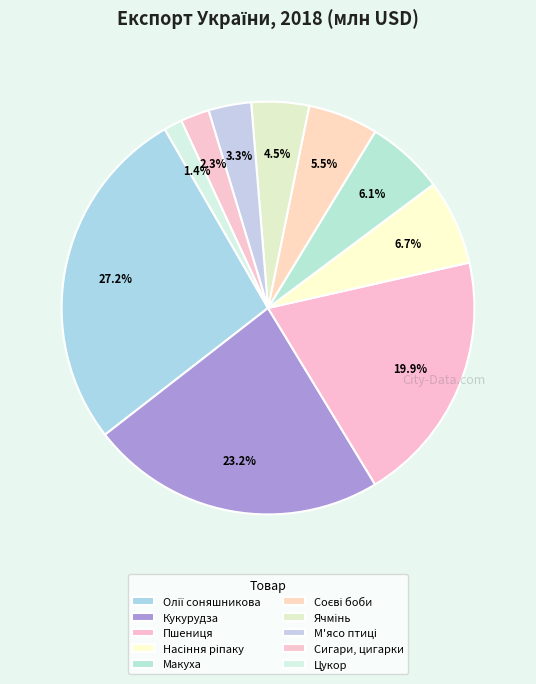

To the nearest percent, what percentage of the pie is Кукурудза?

23%